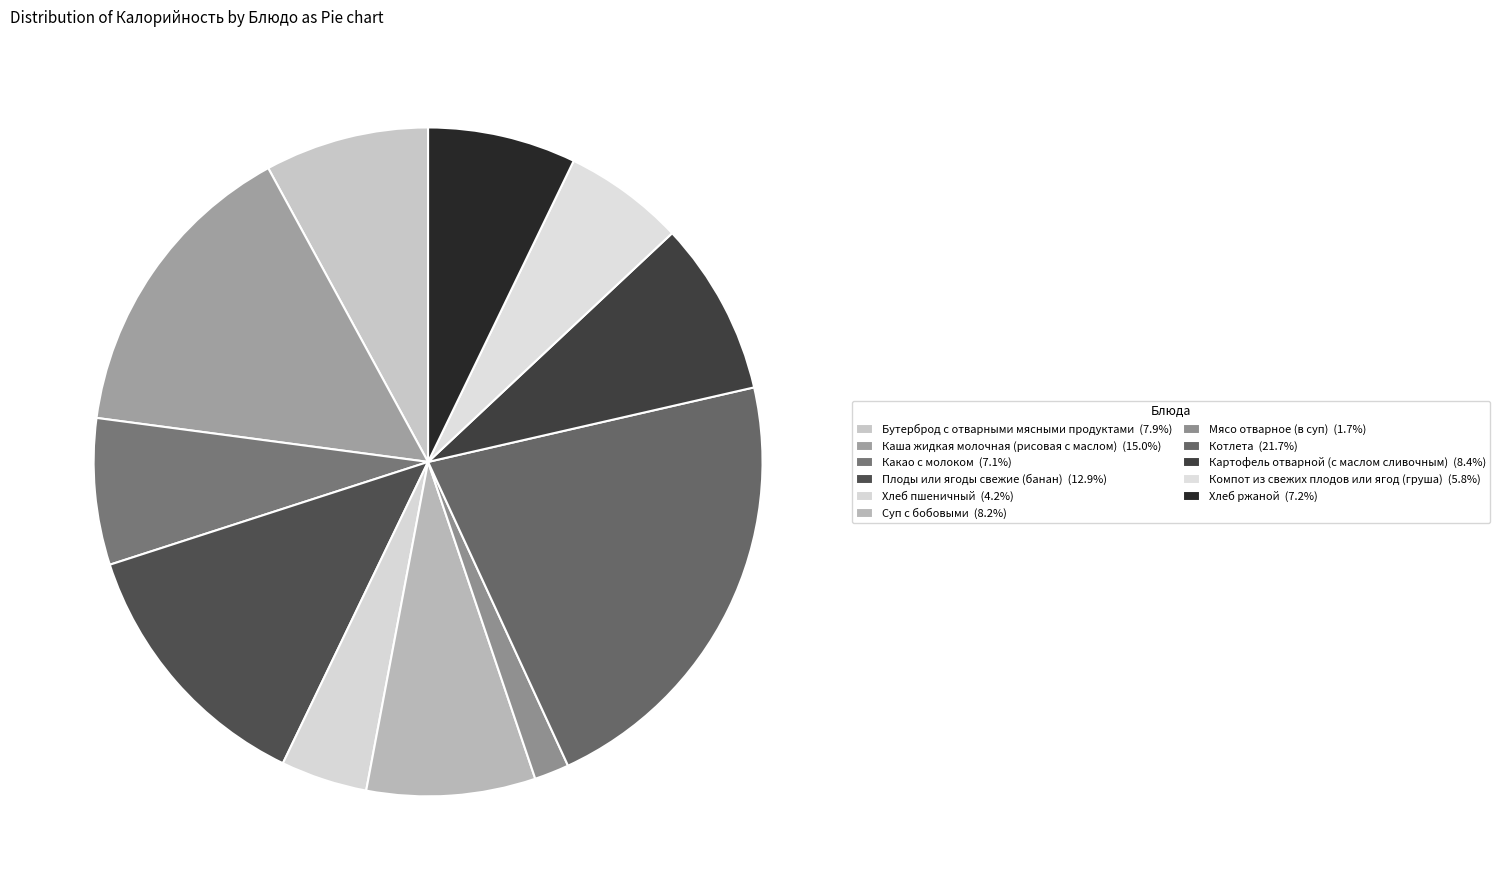

Is the sum of Мясо отварное (в суп) and Хлеб пшеничный greater than half?

No